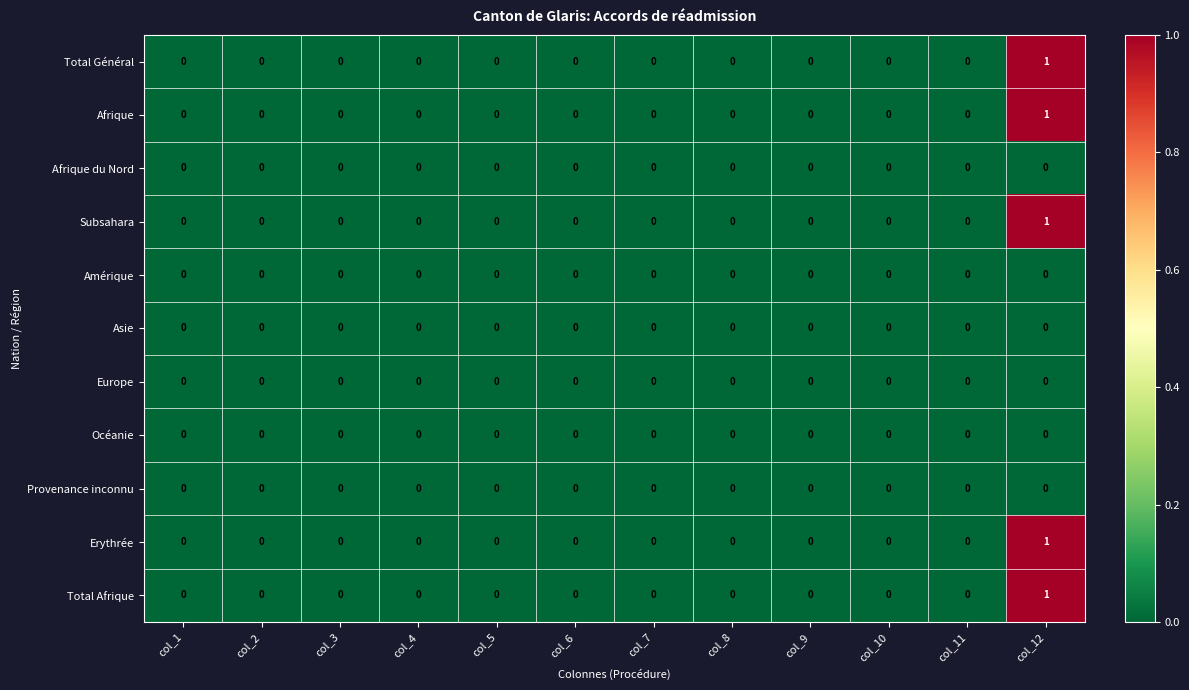

The Europe series shows 0 at col_9. True or false?

True